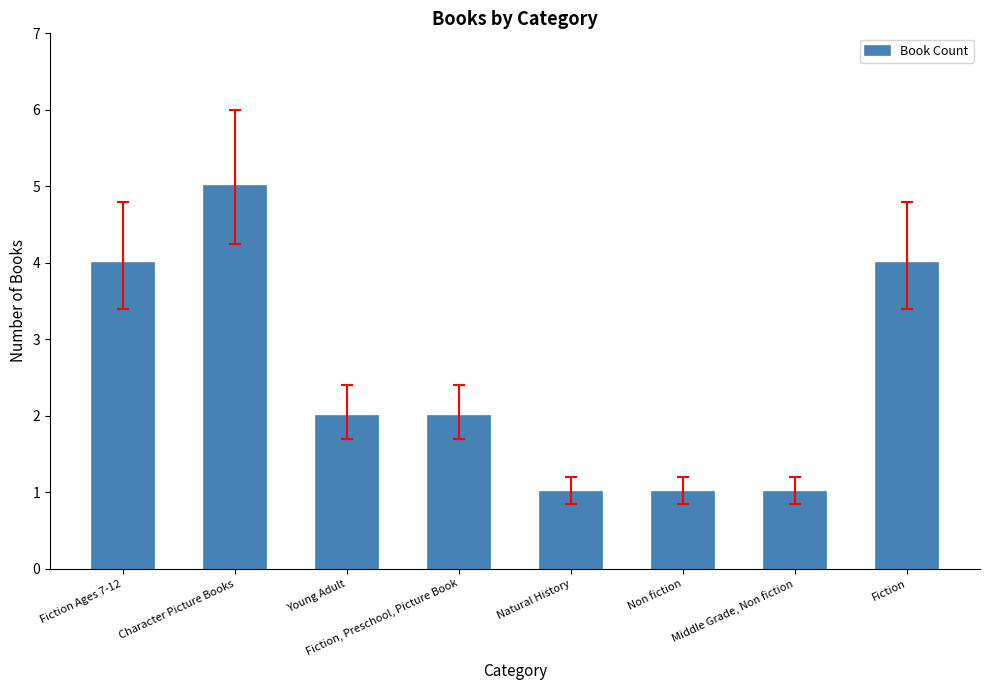

Approximately how many times larger is the value at Natural History compared to Fiction, Preschool, Picture Book?

0.5